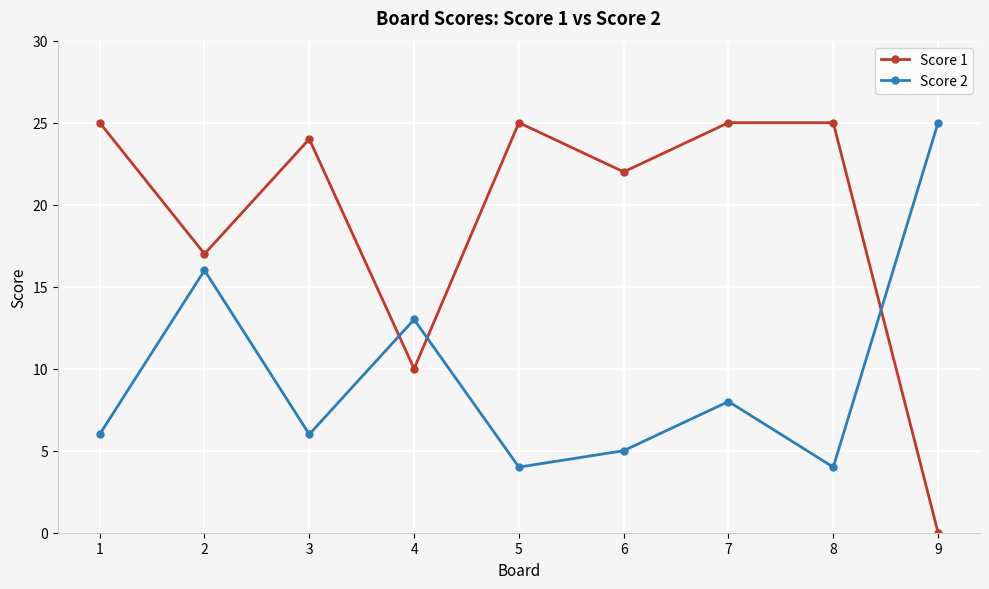

True or false: Score 1 and Score 2 intersect in this chart.

True